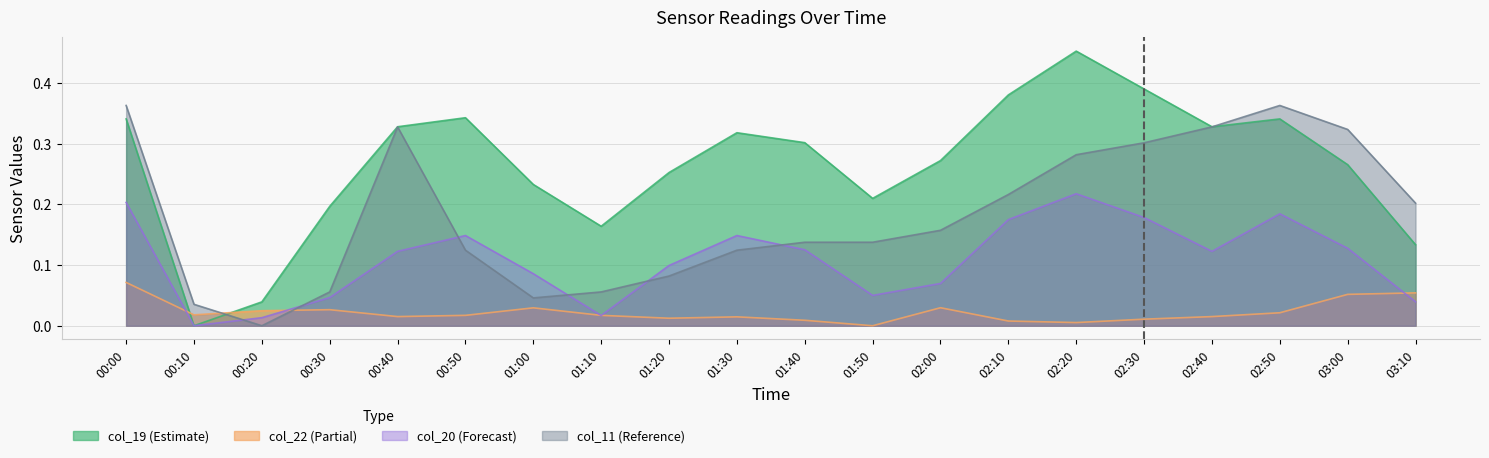

Which series has the largest total across all categories?

col_19 (Estimate)